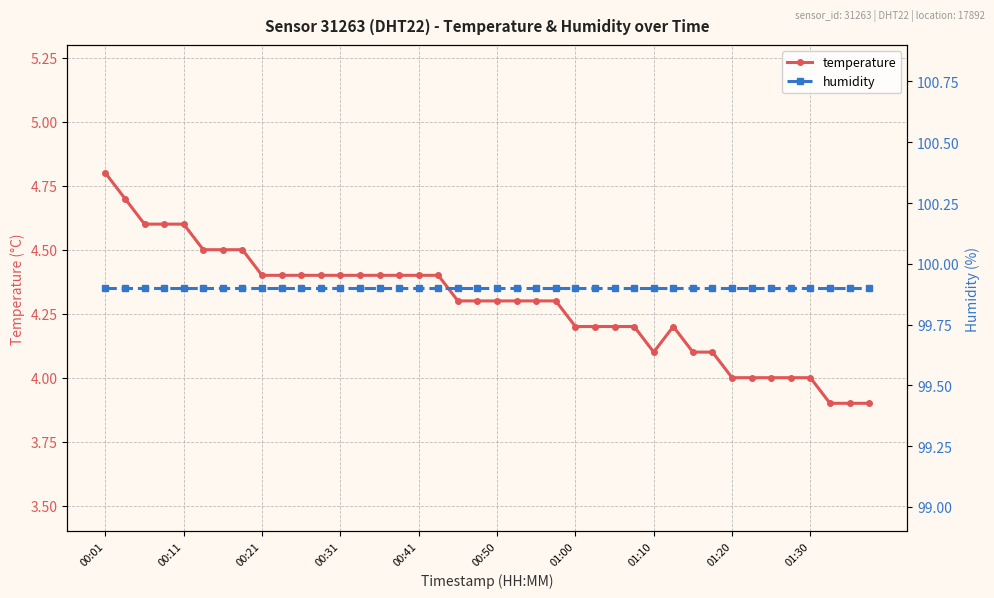

Is the value of temperature at 34 greater than the value of humidity at 18?

No